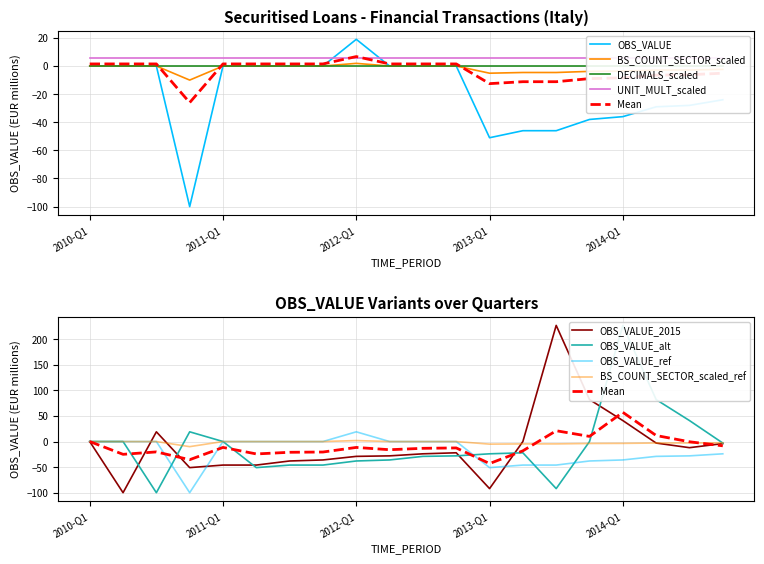

What is the label of the 10th point from the right?

2012-Q3